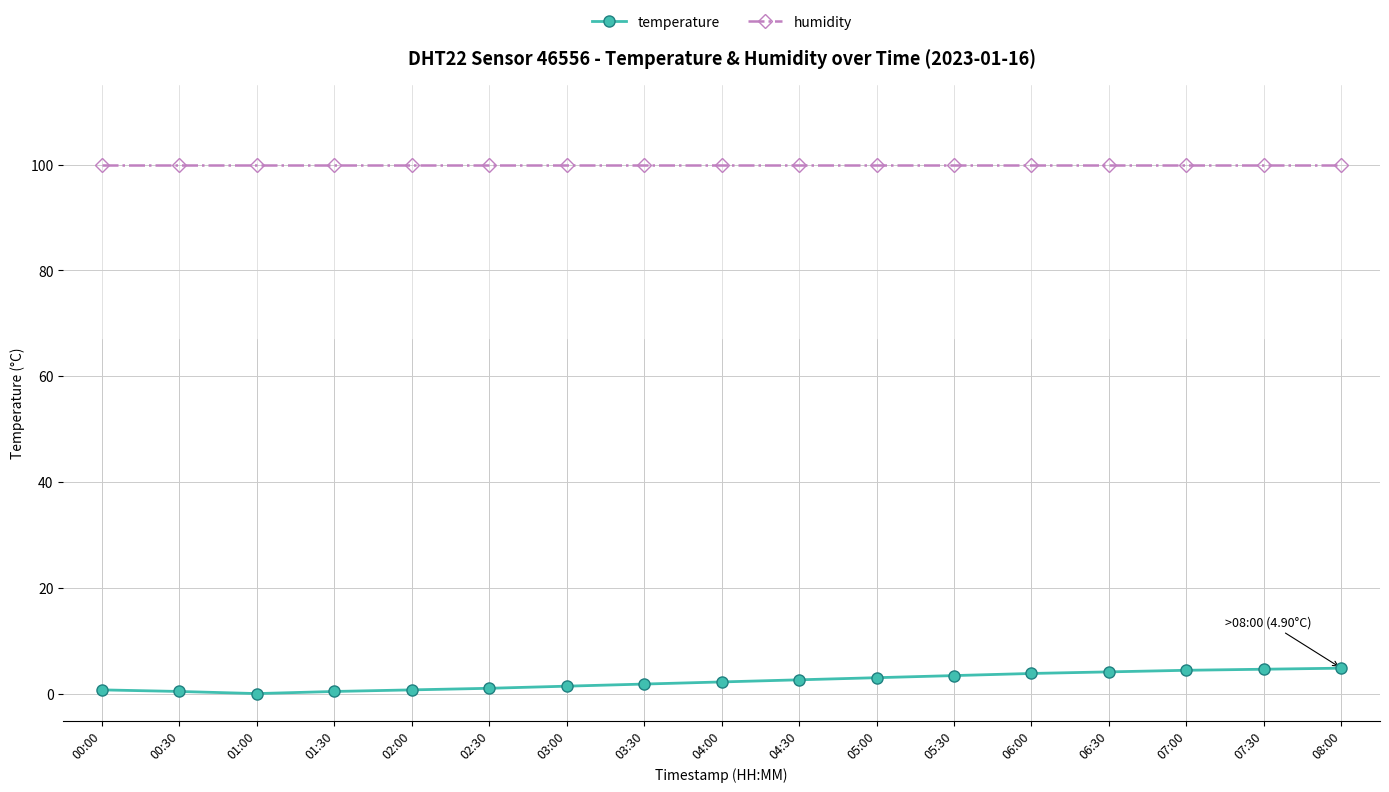

What is the sum of the temperature values at 02:00 and 03:30?

2.7